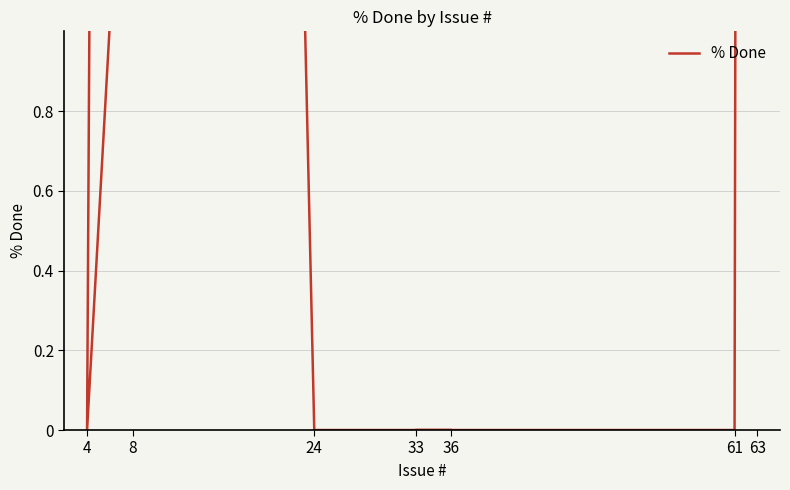

Which label corresponds to the largest value in the chart?

63